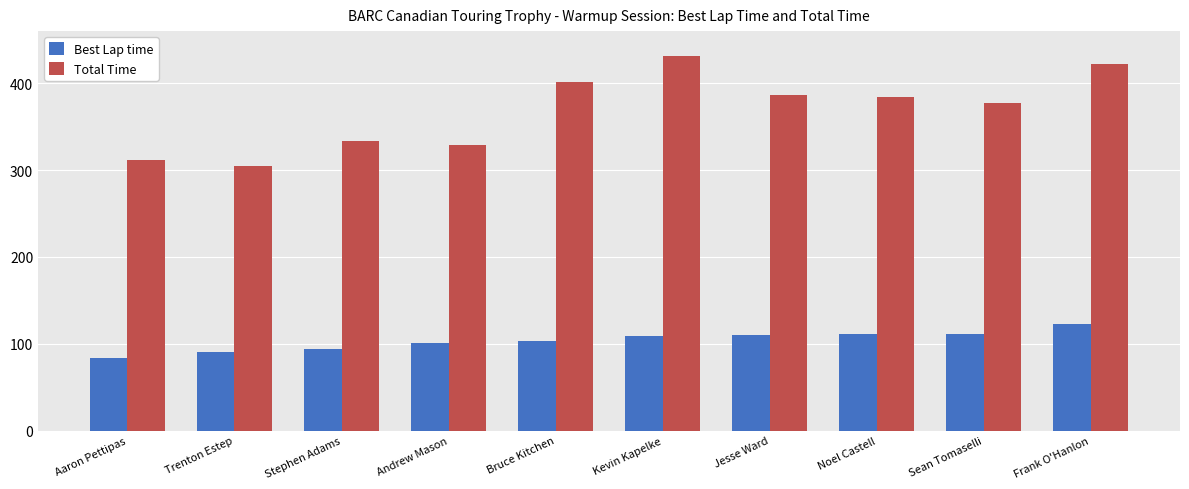

Between Noel Castell and Frank O'Hanlon, which series saw the biggest shift?

Total Time